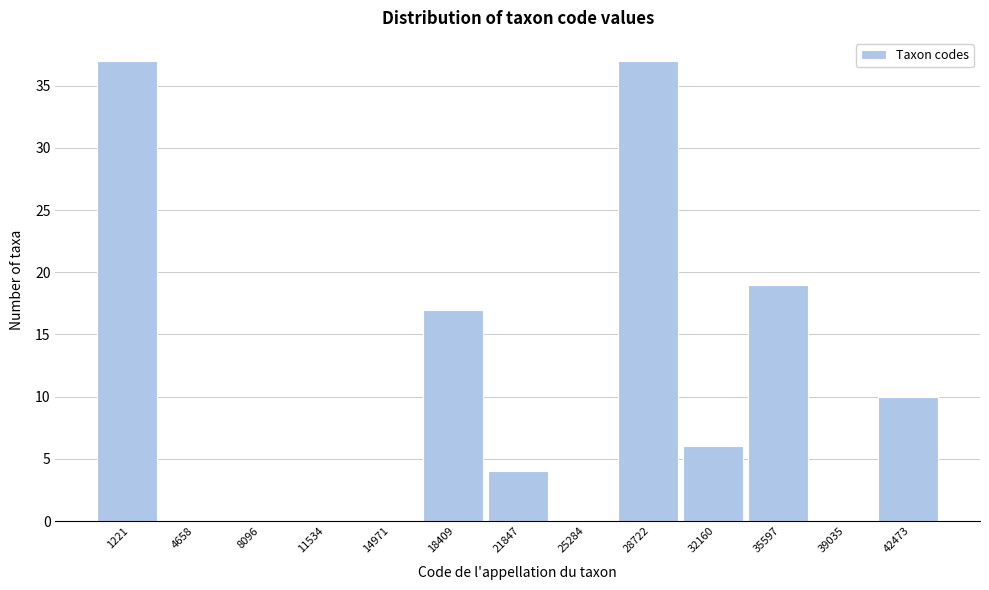

Reading left to right, list all the values displayed in this chart.

1221=37	4658=0	8096=0	11534=0	14971=0	18409=17	21847=4	25284=0	28722=37	32160=6	35597=19	39035=0	42473=10